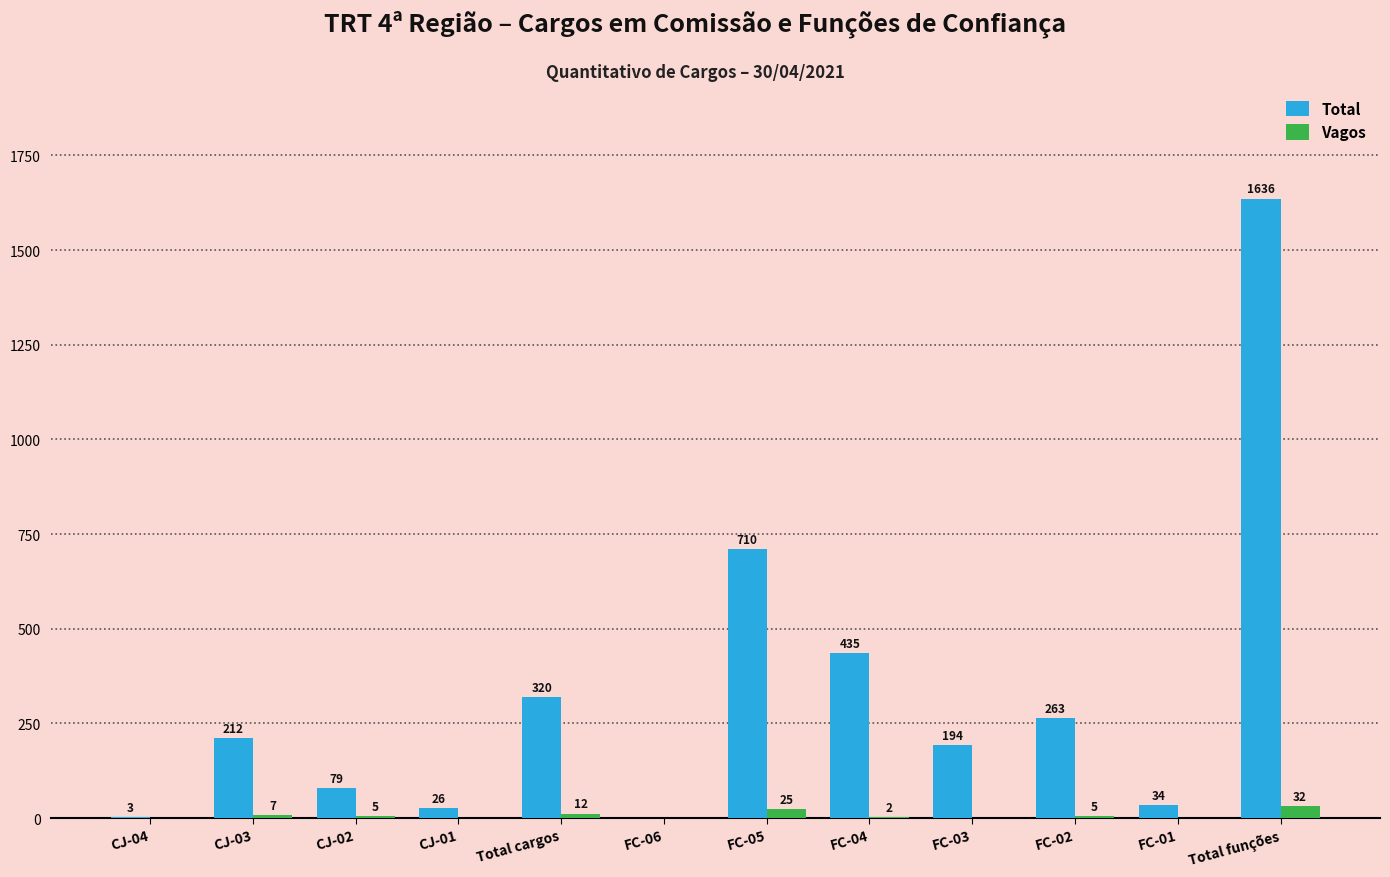

Is it true that Vagos equals 7 at CJ-03?

True